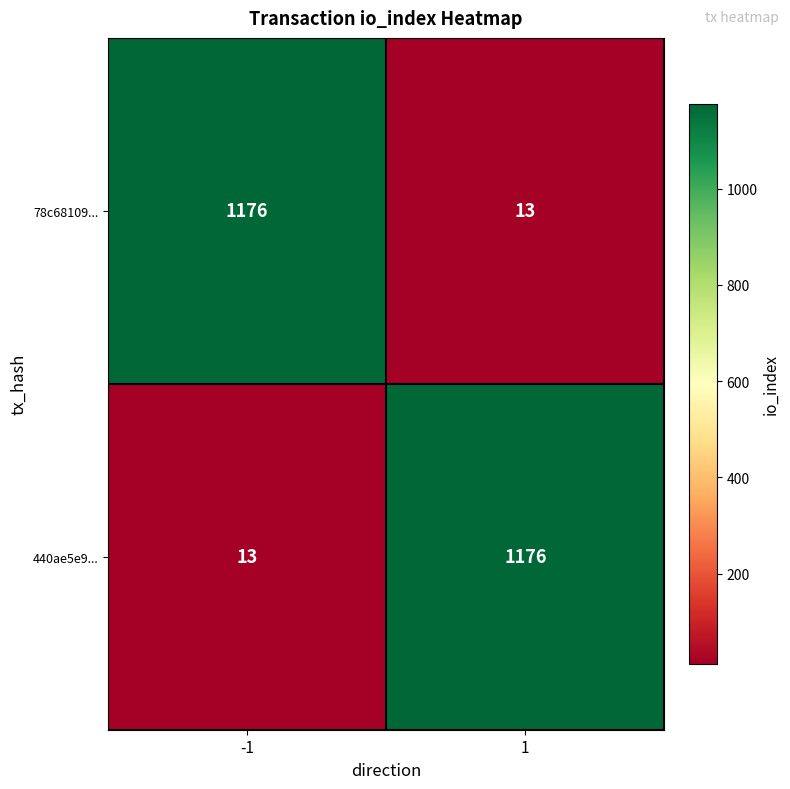

At -1, list the series in order from smallest to largest.

440ae5e9..., 78c68109...